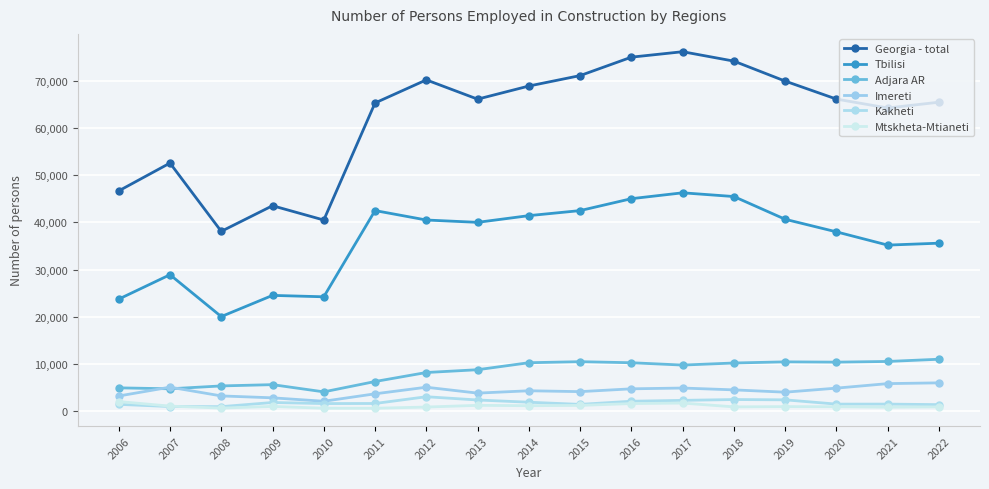

Count the number of data series in this chart.

6